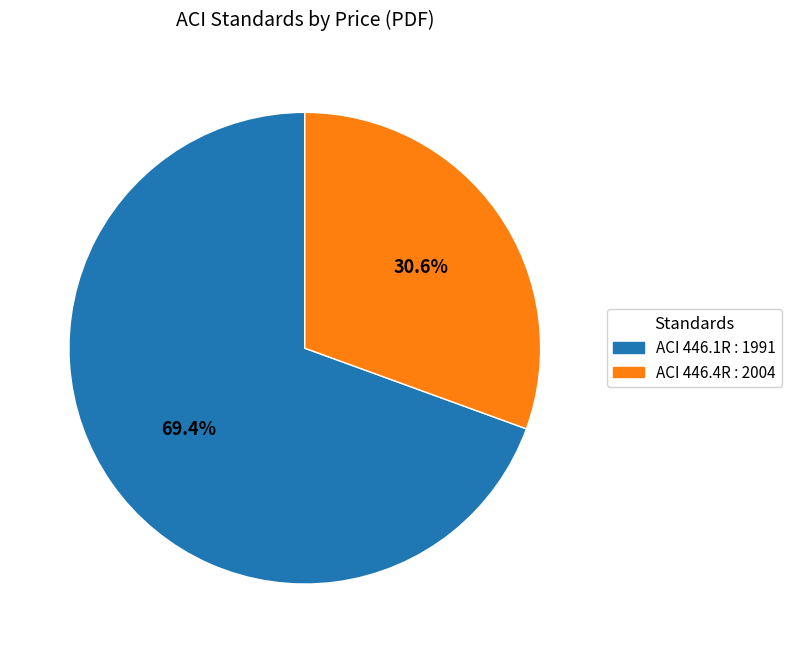

What percentage is the ACI 446.4R : 2004 slice, to the nearest percent?

31%